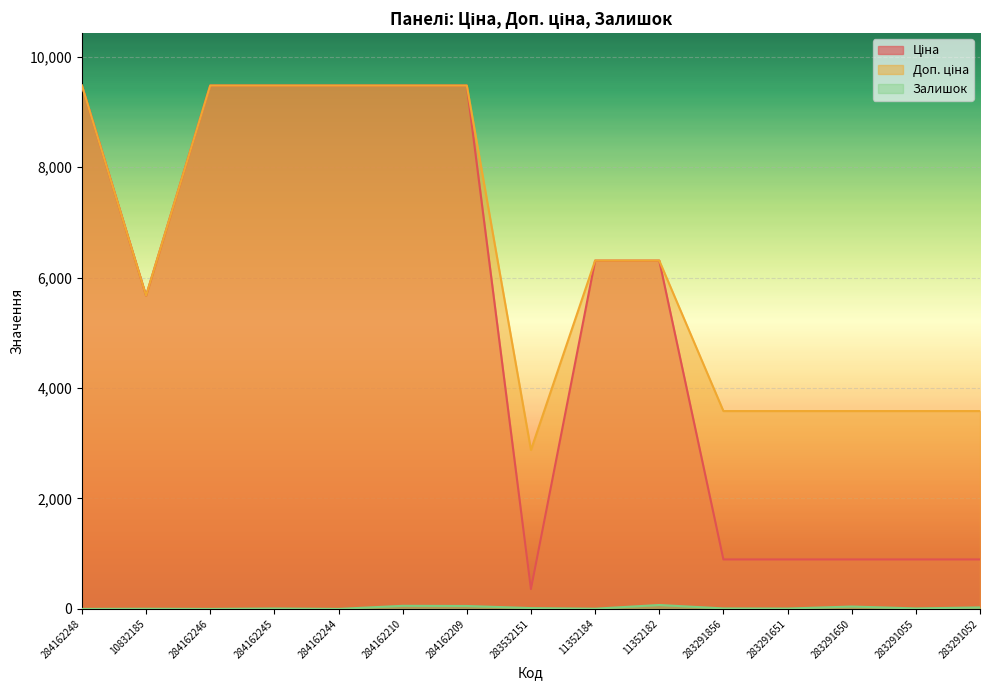

Where does the Доп. ціна series first go above 6308?

284162248